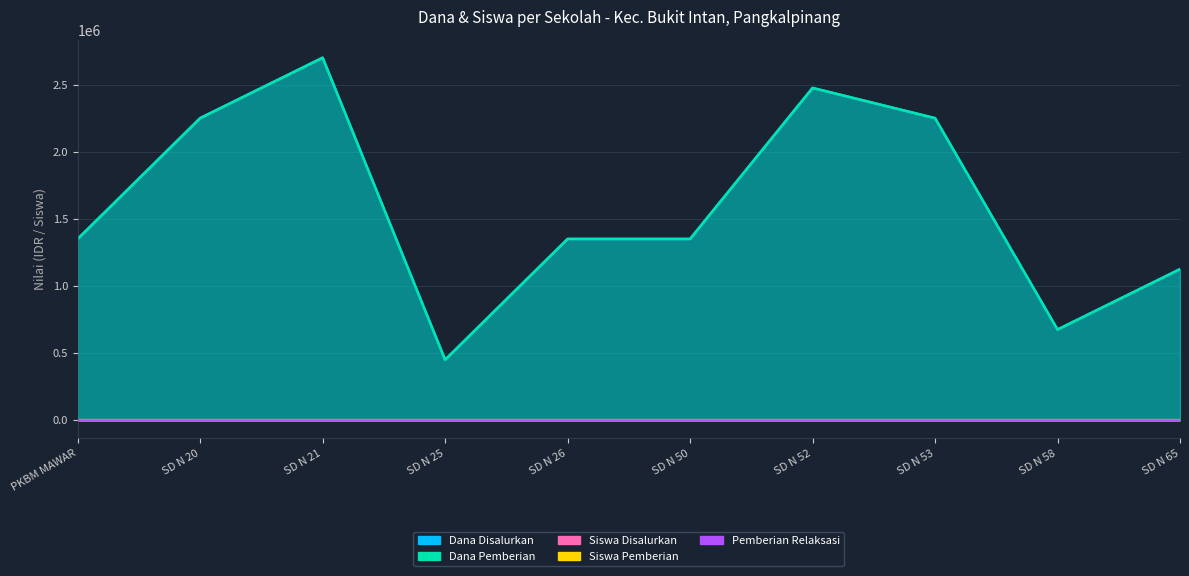

True or false: Dana Pemberian has more than 2 interior local peaks.

False